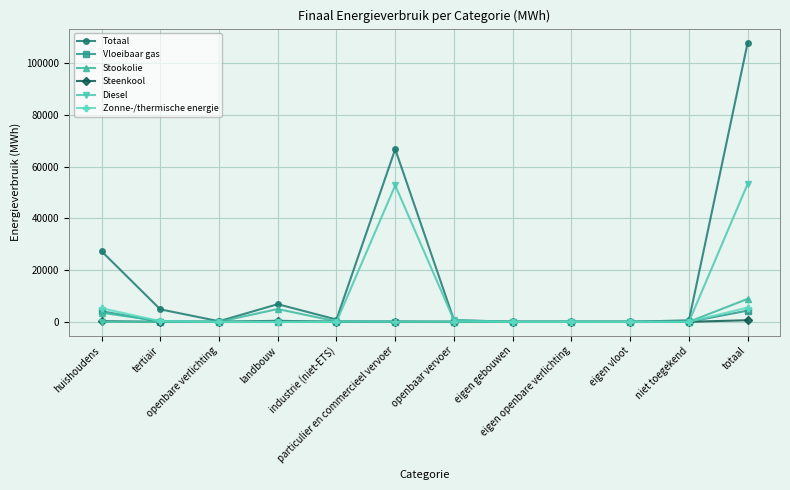

Is it true that Totaal equals 102867.3 at particulier en commercieel vervoer?

False